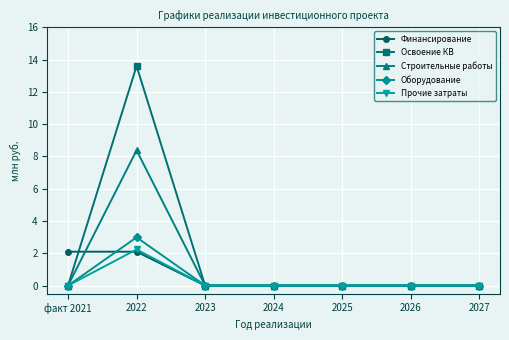

Reading left to right, transcribe all the data shown in this chart.

Финансирование: факт 2021=2.1	2022=2.1	2023=0.0	2024=0.0	2025=0.0	2026=0.0	2027=0.0
Освоение КВ: факт 2021=0.0	2022=13.6	2023=0.0	2024=0.0	2025=0.0	2026=0.0	2027=0.0
Строительные работы: факт 2021=0.0	2022=8.4	2023=0.0	2024=0.0	2025=0.0	2026=0.0	2027=0.0
Оборудование: факт 2021=0.0	2022=3.0	2023=0.0	2024=0.0	2025=0.0	2026=0.0	2027=0.0
Прочие затраты: факт 2021=0.0	2022=2.2	2023=0.0	2024=0.0	2025=0.0	2026=0.0	2027=0.0